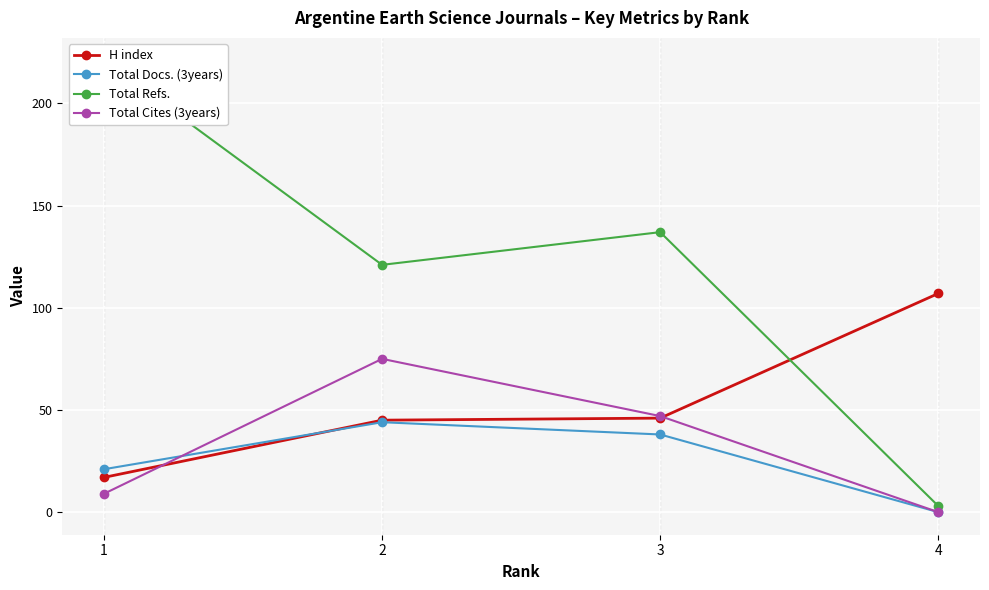

How many times do Total Cites (3years) and H index cross each other?

2